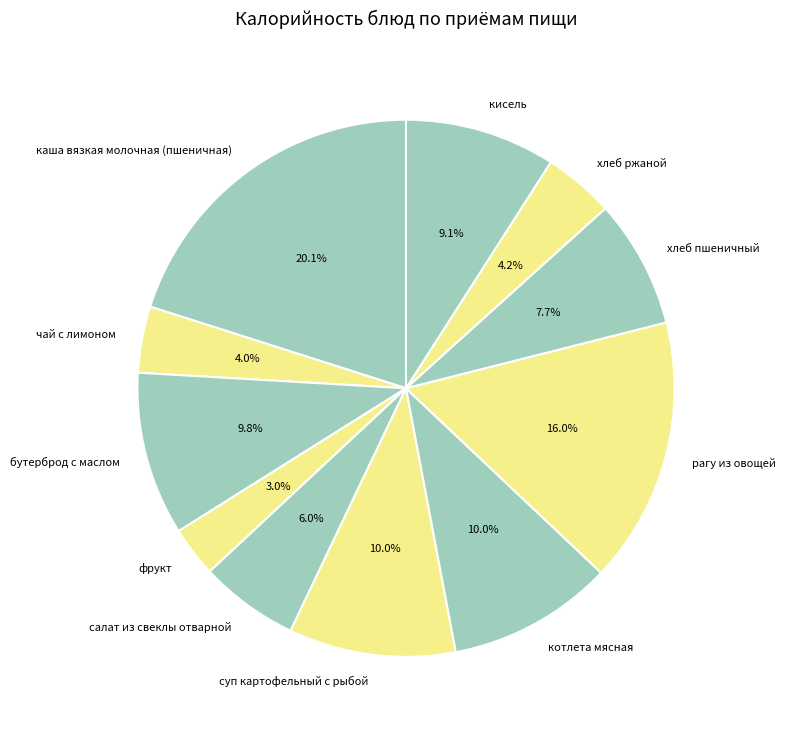

To the nearest percent, what is the average slice percentage?

9%